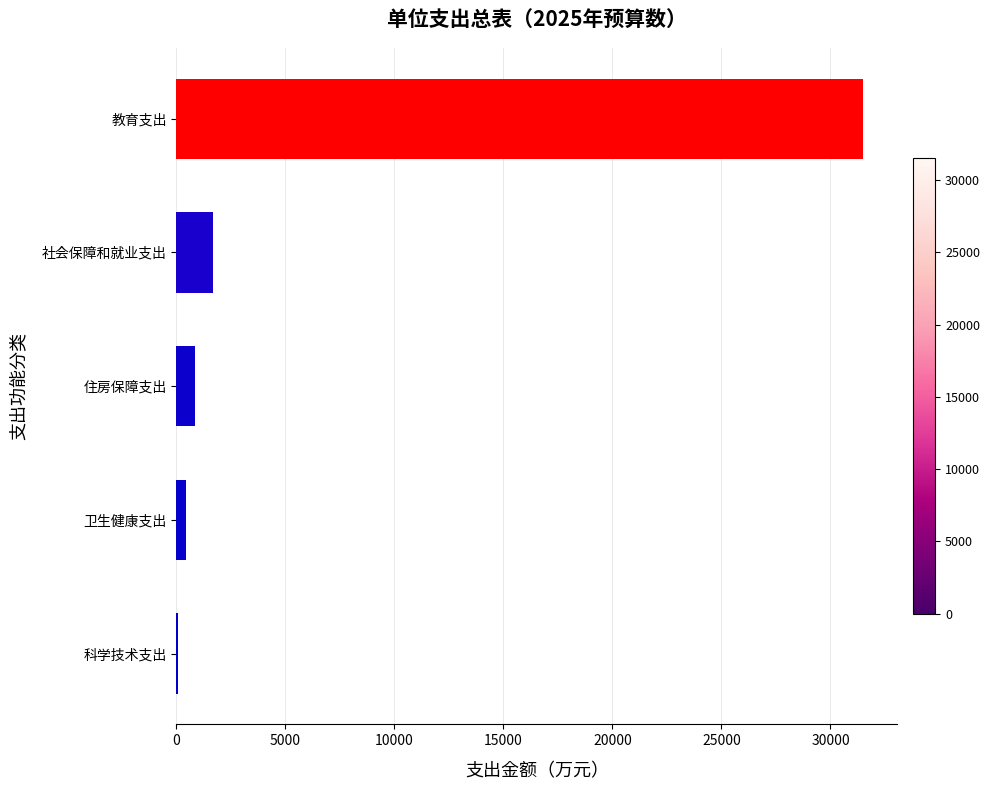

True or false: the data shows 830.9 at 住房保障支出.

True